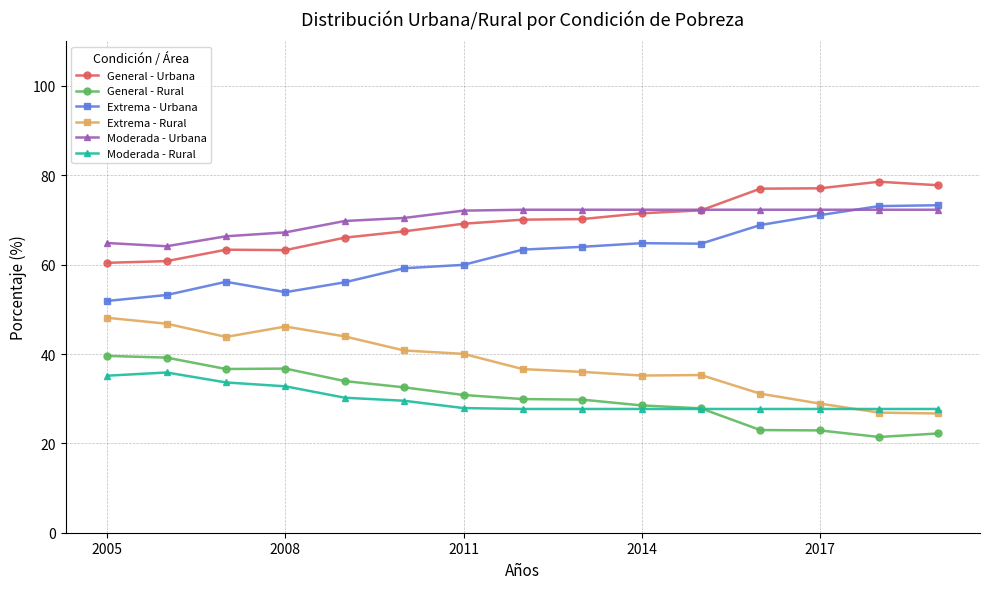

What is the value of the Extrema - Urbana point at the 1st from the left?

51.9